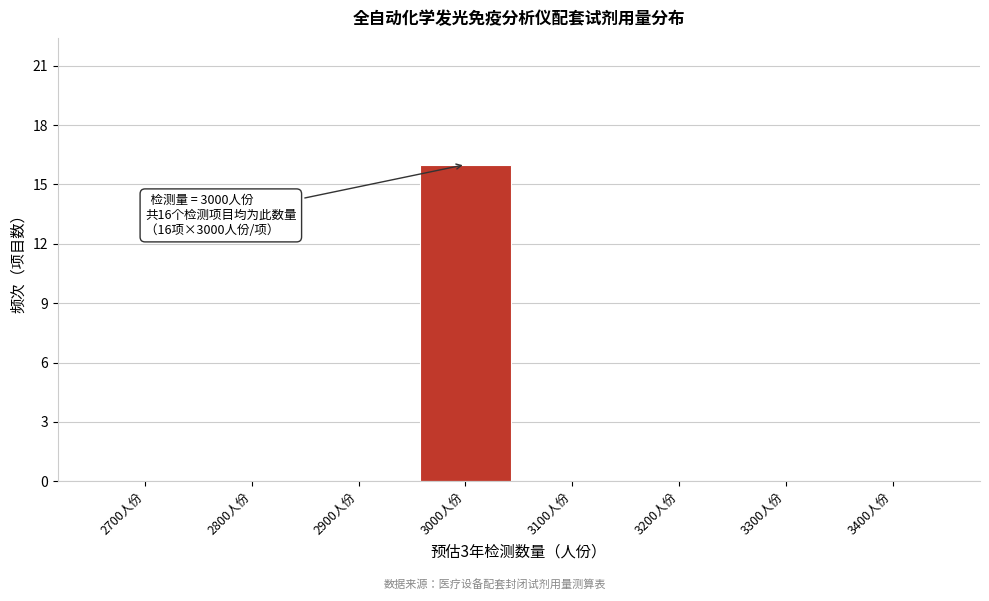

Reading left to right, extract all data points from this chart.

2700人份=0	2800人份=0	2900人份=0	3000人份=16	3100人份=0	3200人份=0	3300人份=0	3400人份=0